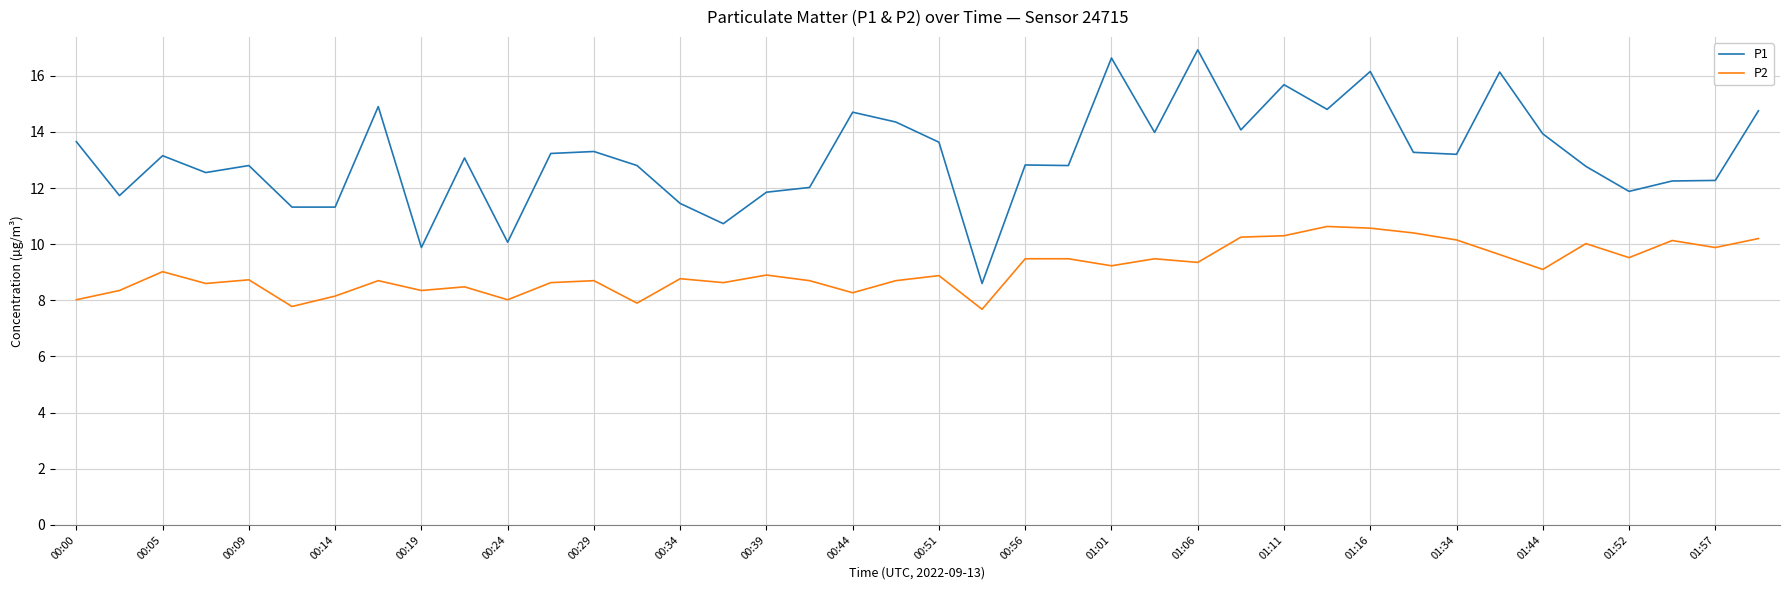

What is the lowest value of the P2 series?

7.7